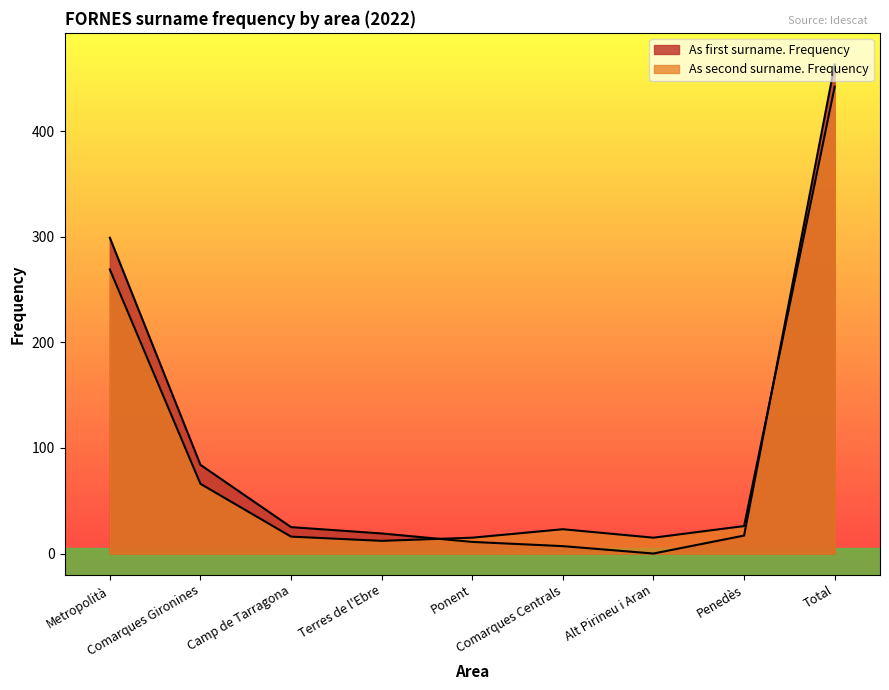

Which series has the widest spread of values?

As first surname. Frequency